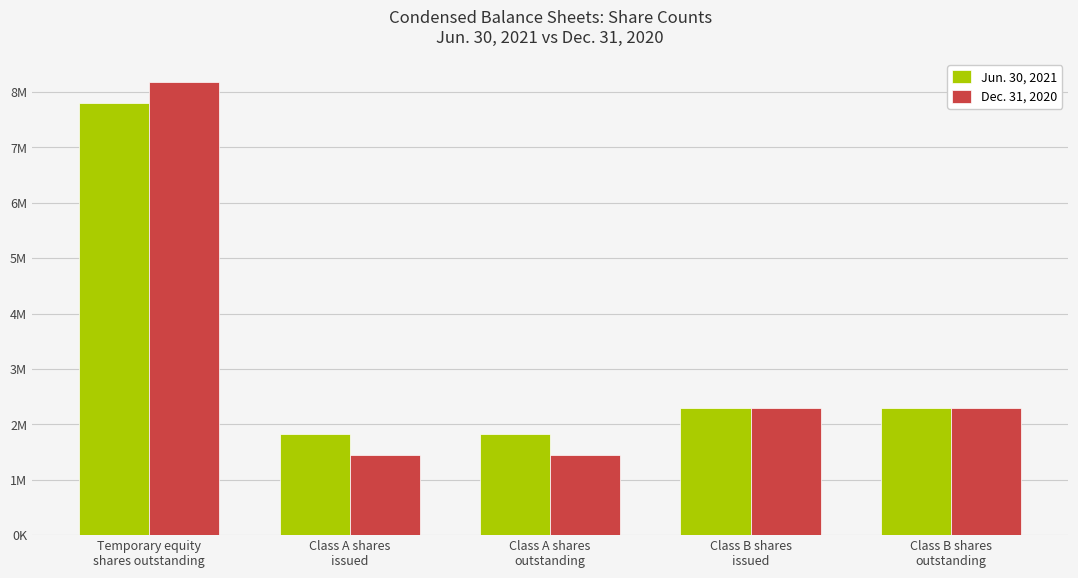

At which category is the sum across all series the highest?

Temporary equity
shares outstanding